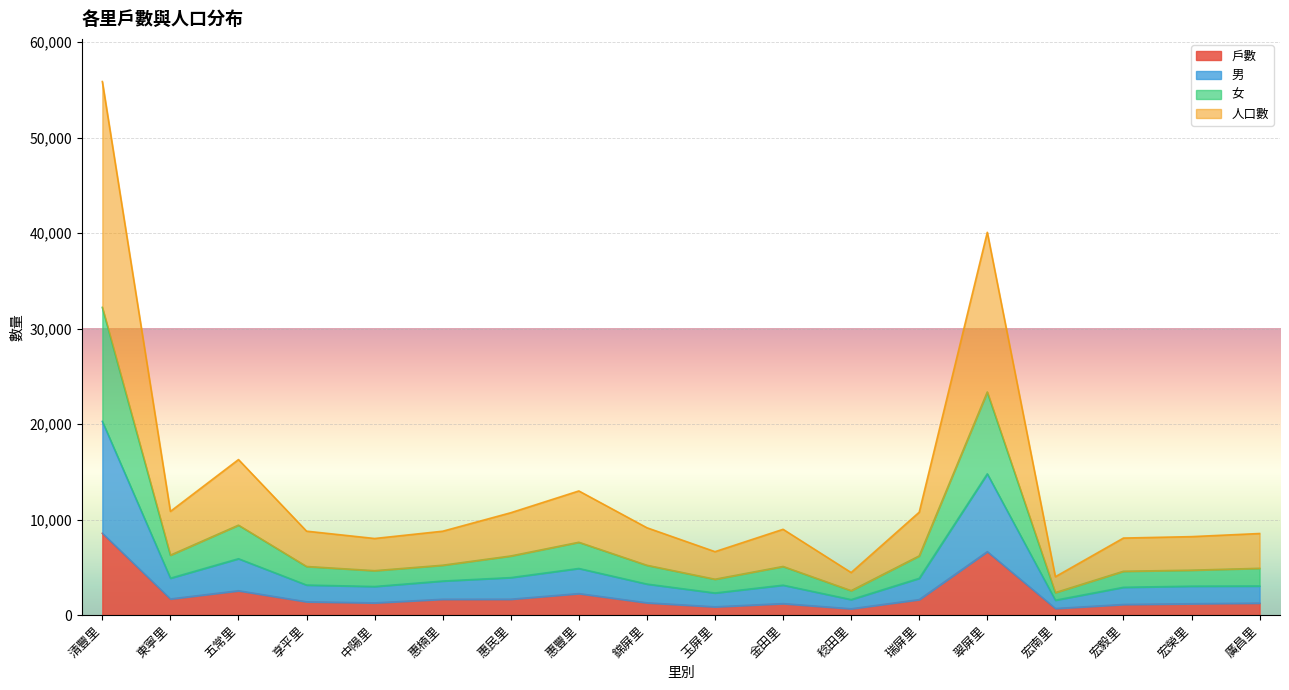

What is the difference between the second highest and second lowest values in the 戶數 series?

5952